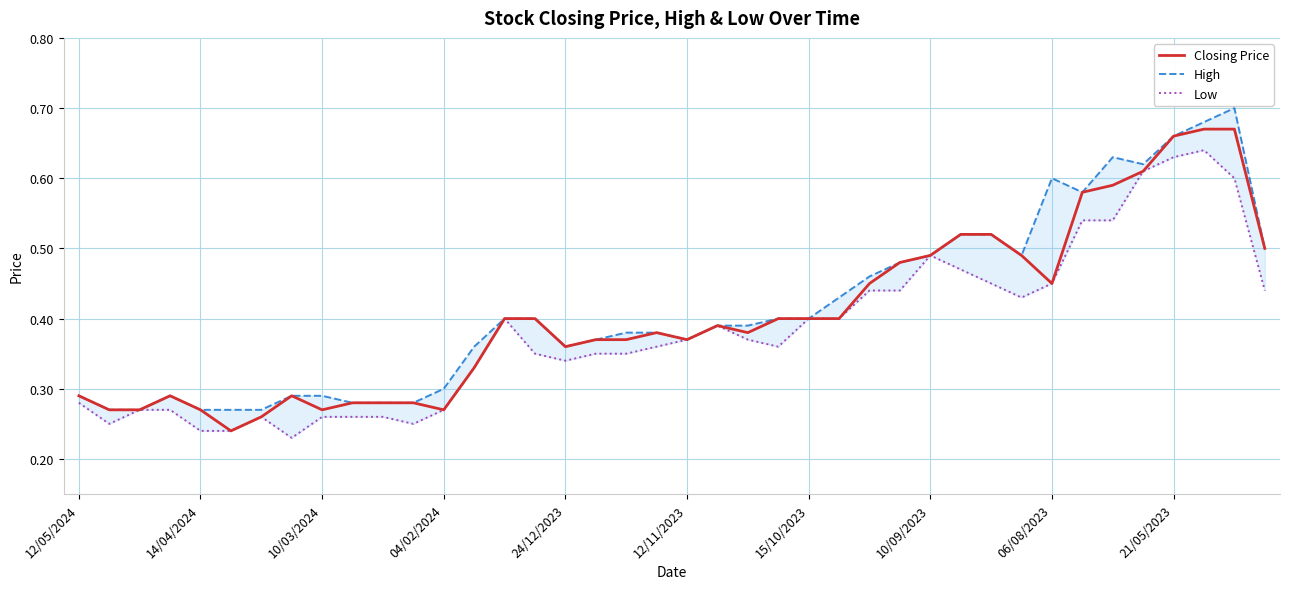

Which series has the largest total across all categories?

High